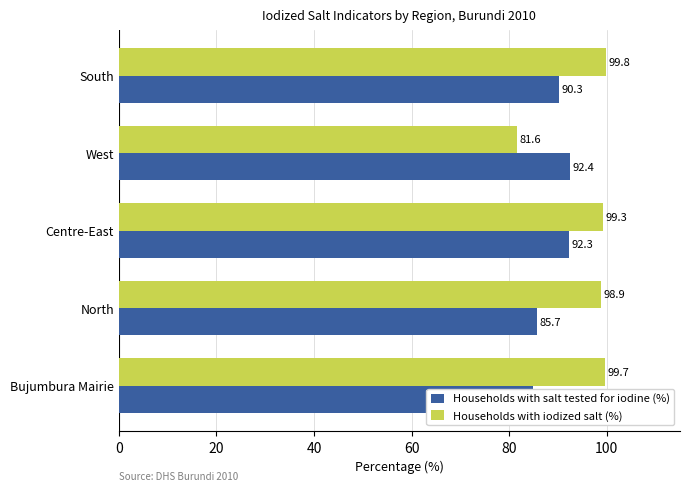

What is the total value across all series at 60?

174.0